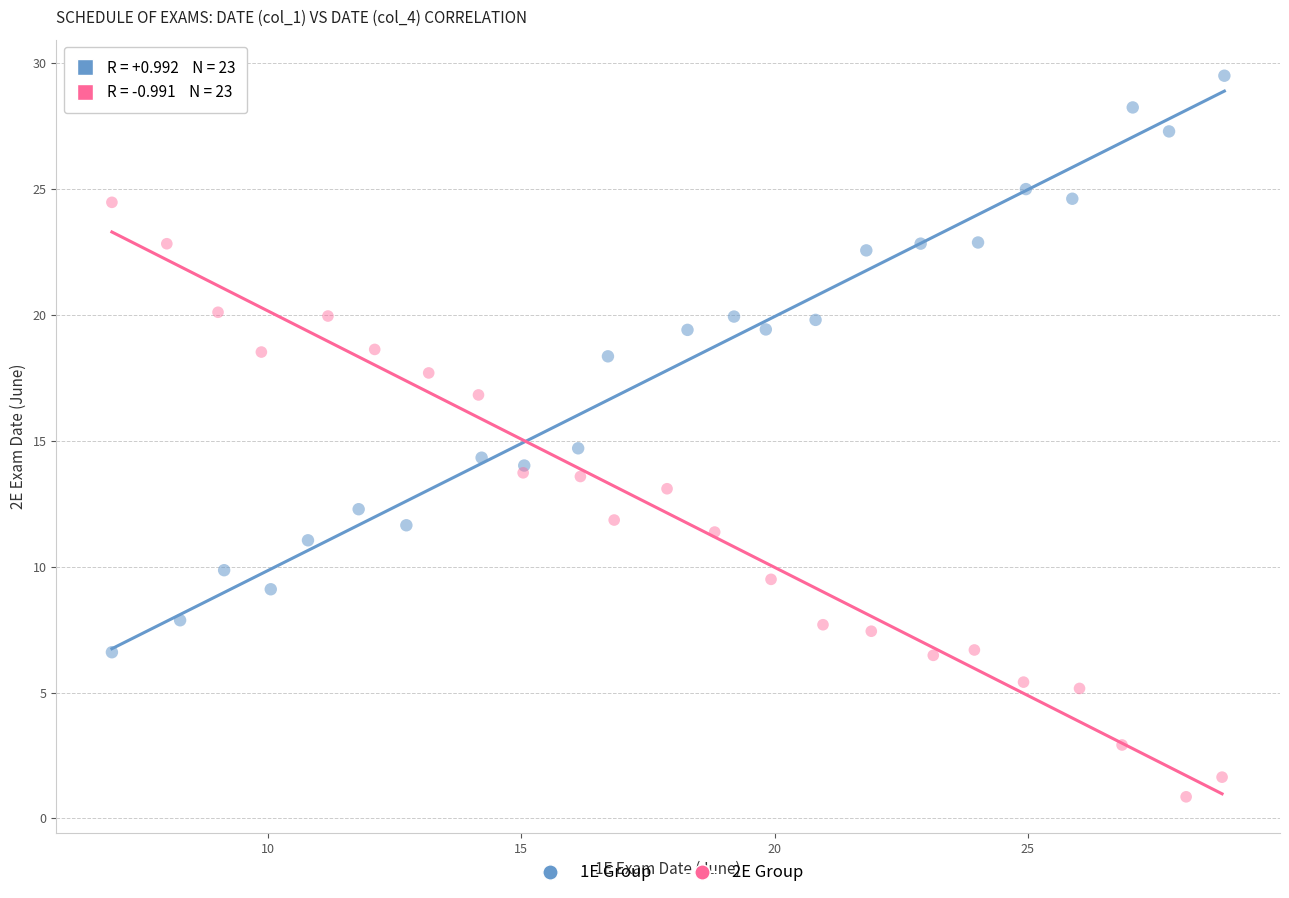

What are all the series names shown in the legend?

1E Group, 2E Group